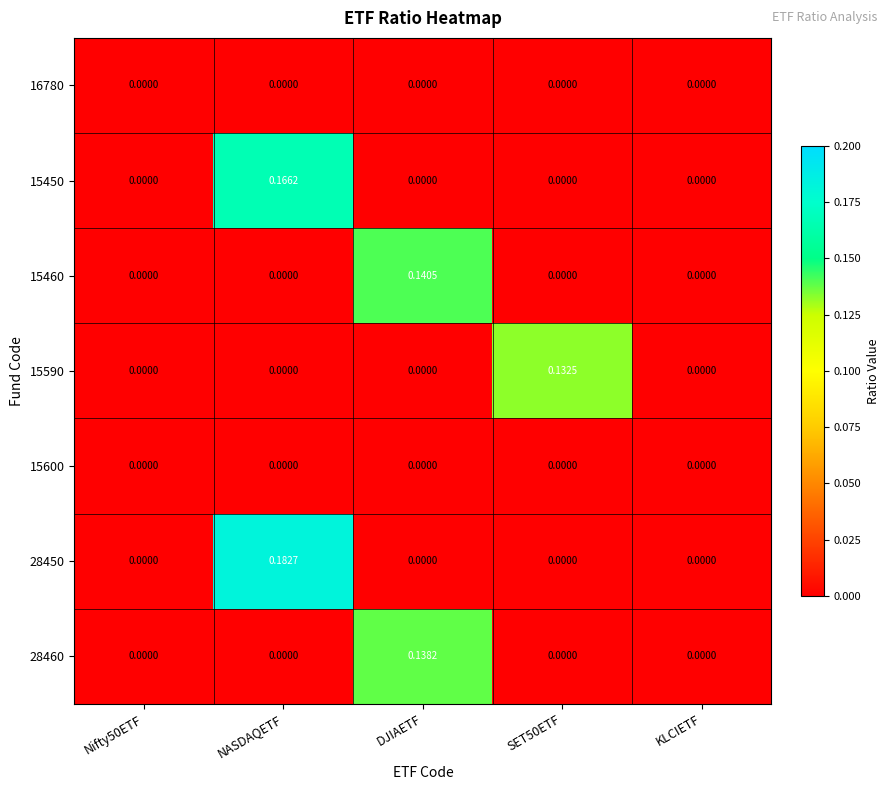

Which series changed the most between Nifty50ETF and NASDAQETF?

28450